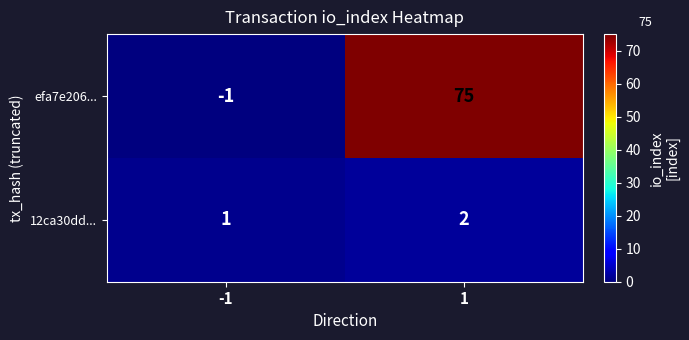

Reading left to right, transcribe all the data shown in this chart.

efa7e206...: -1=-1	1=75
12ca30dd...: -1=1	1=2